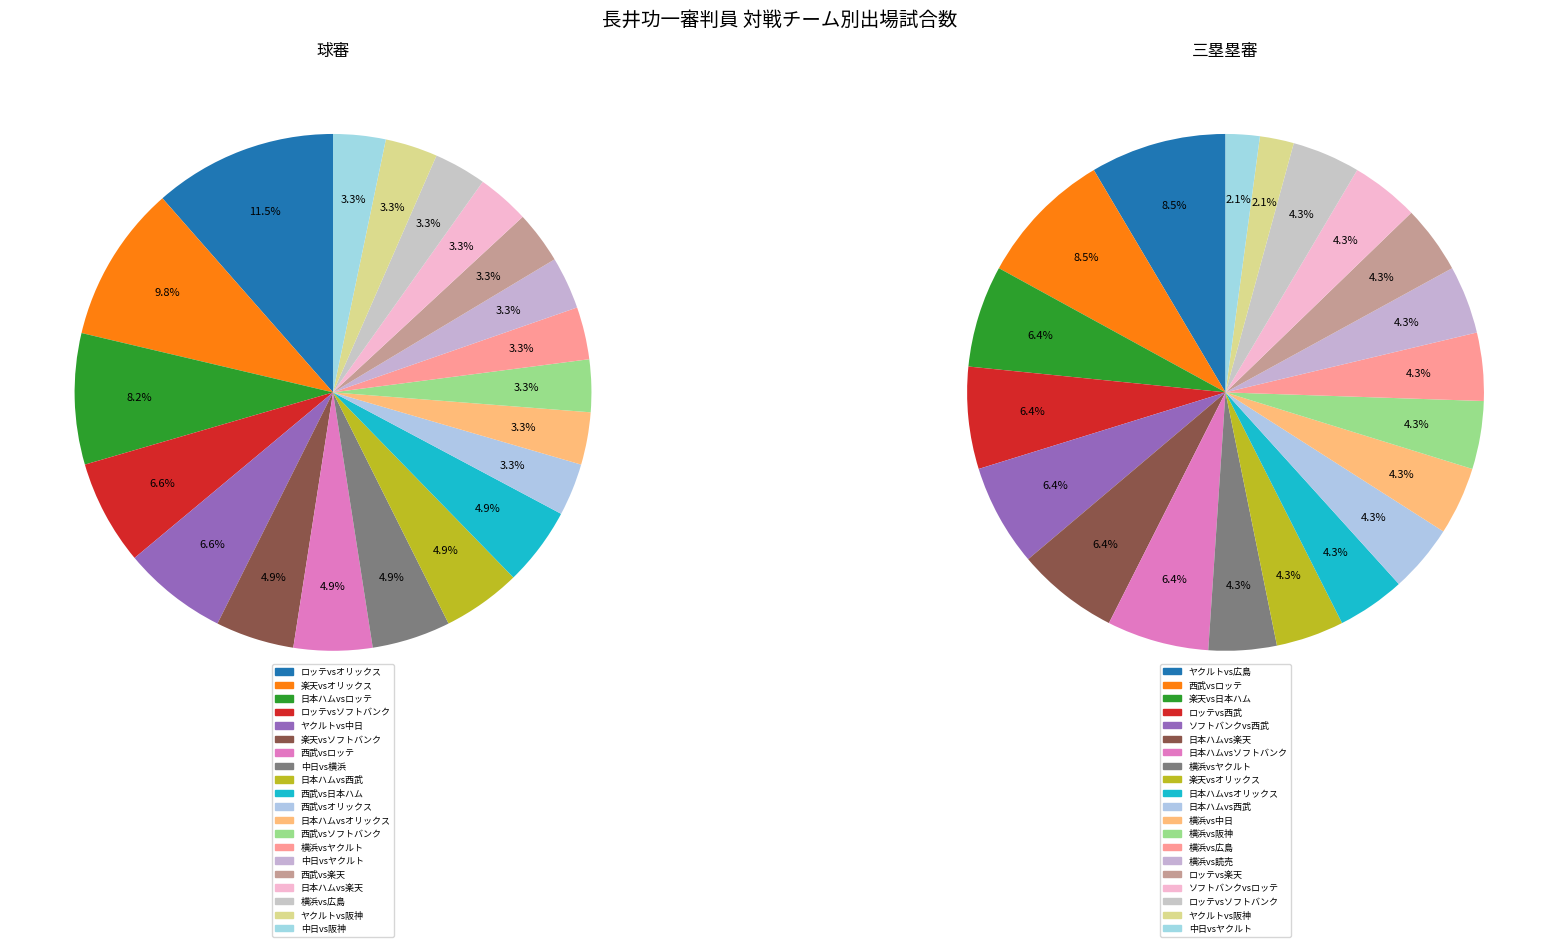

Which series has the widest spread of values?

球審